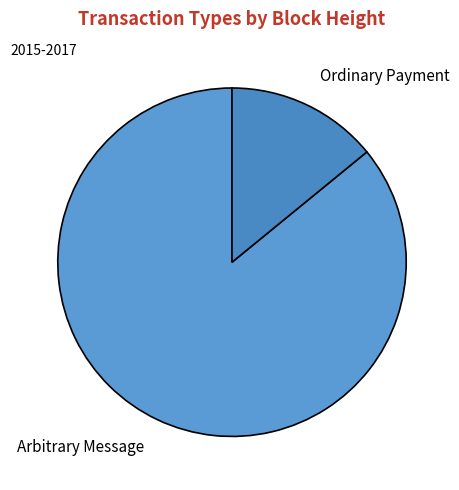

Between Arbitrary Message and Ordinary Payment, which is larger?

Arbitrary Message